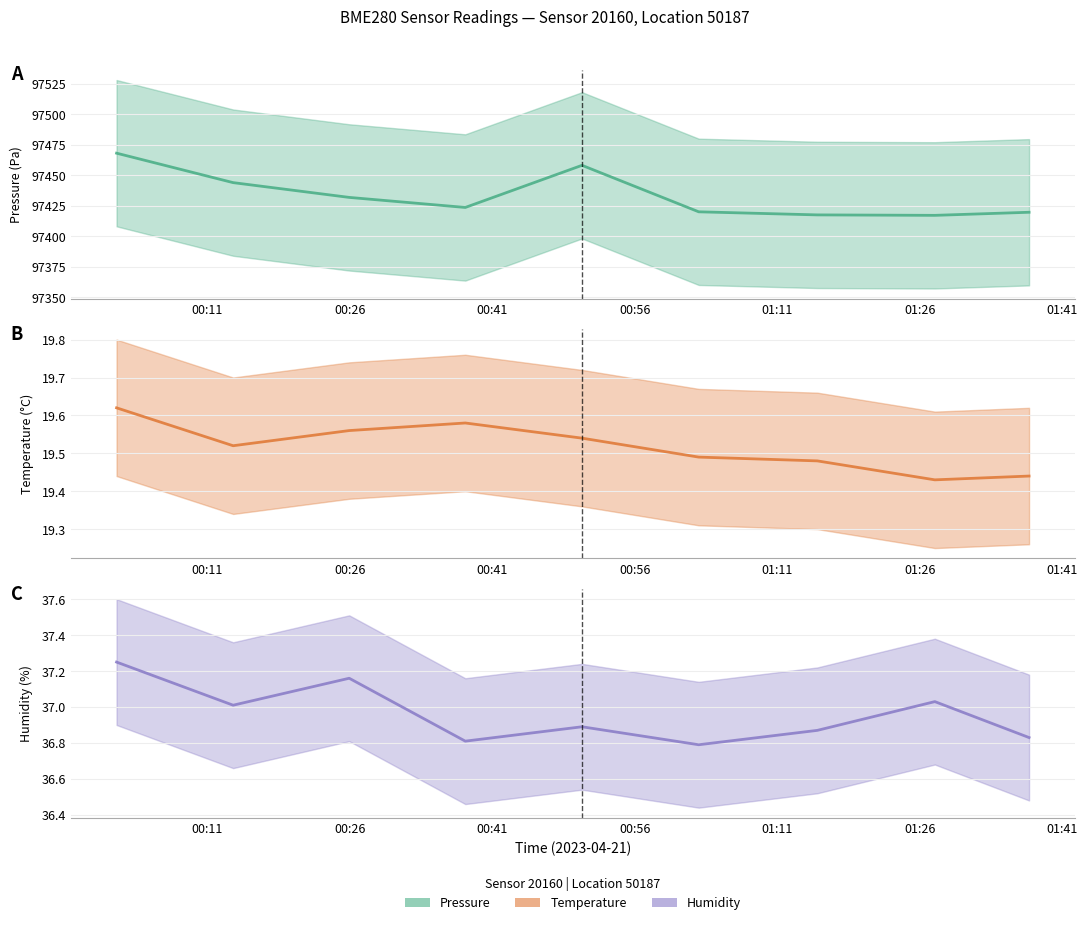

The value at 00:11 is 37.2. True or false?

True